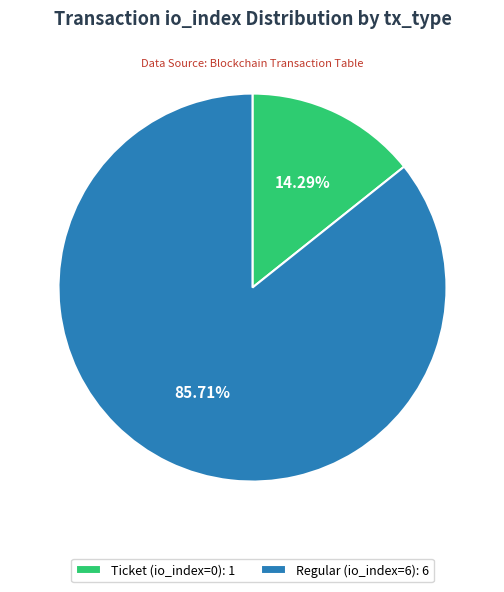

Between Ticket (io_index=0): 1 and Regular (io_index=6): 6, which is larger?

Regular (io_index=6): 6